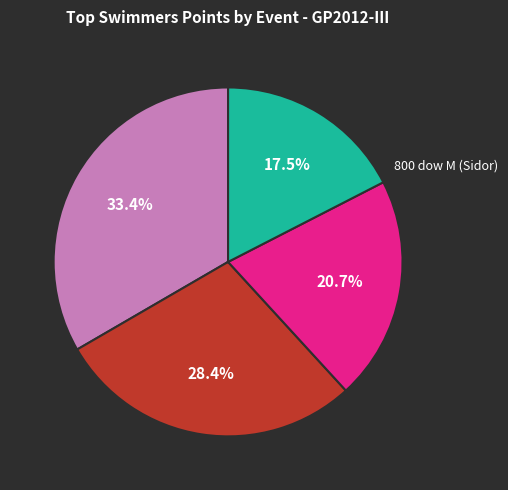

Count the number of slices in the pie.

4